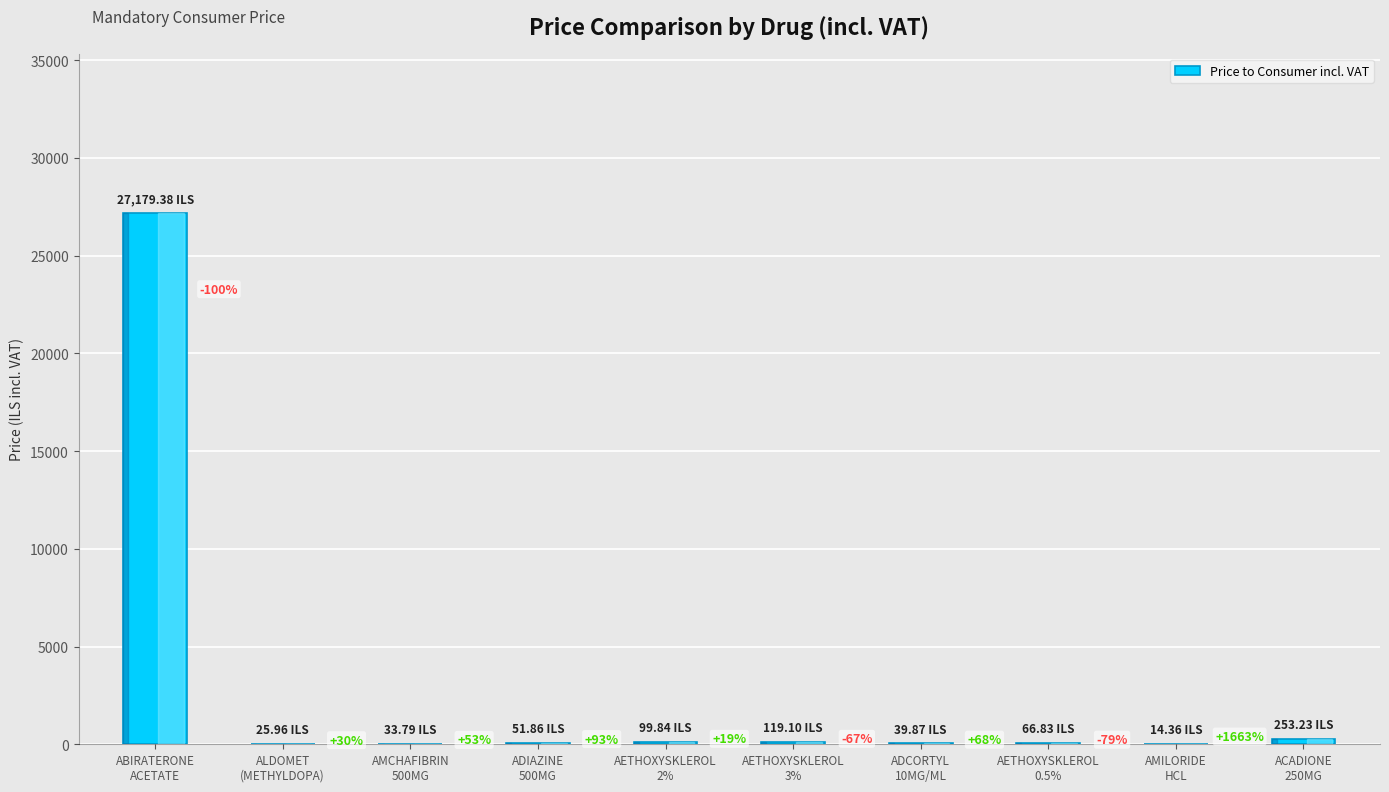

What is the label of the 2nd bar from the left?

ALDOMET
(METHYLDOPA)